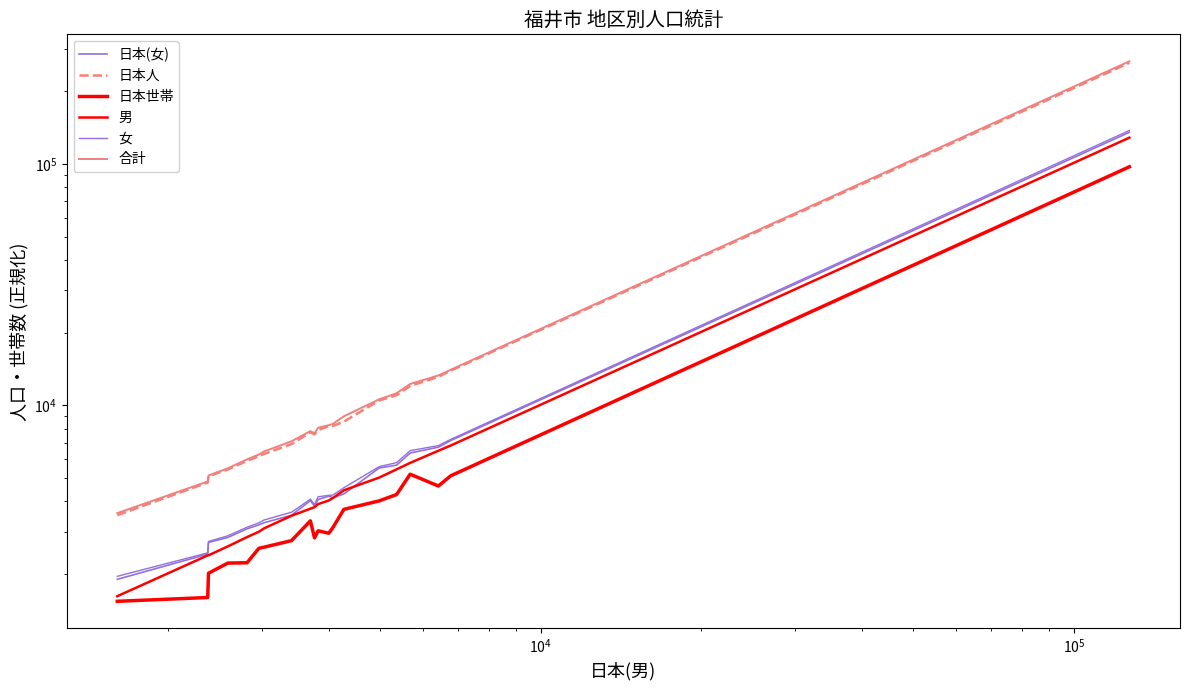

What is the lowest value of the 日本人 series?

3508